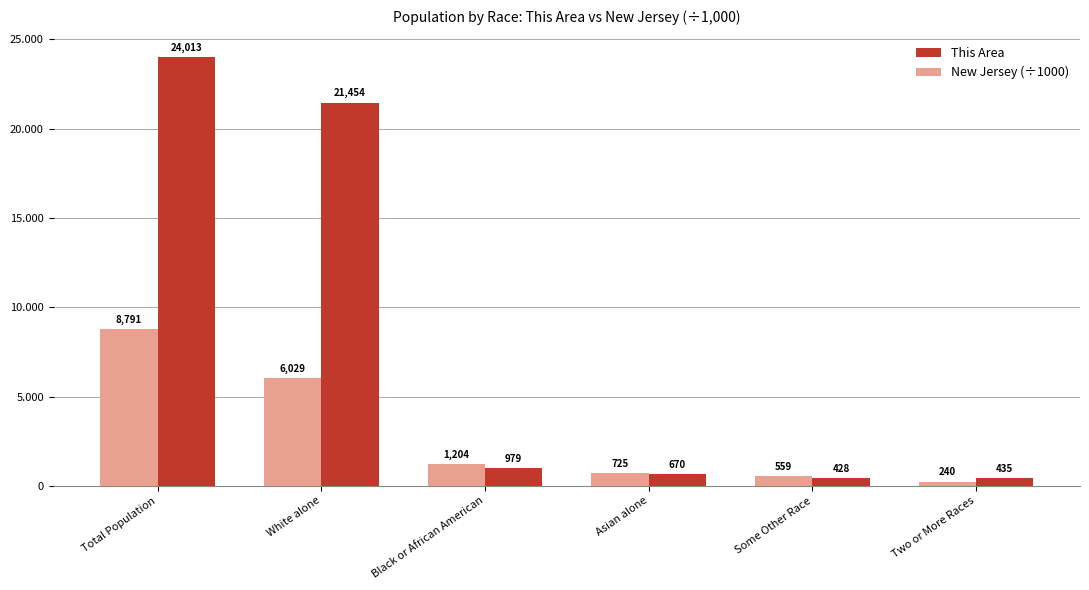

Are the bars grouped side by side (vs. stacked)?

Yes